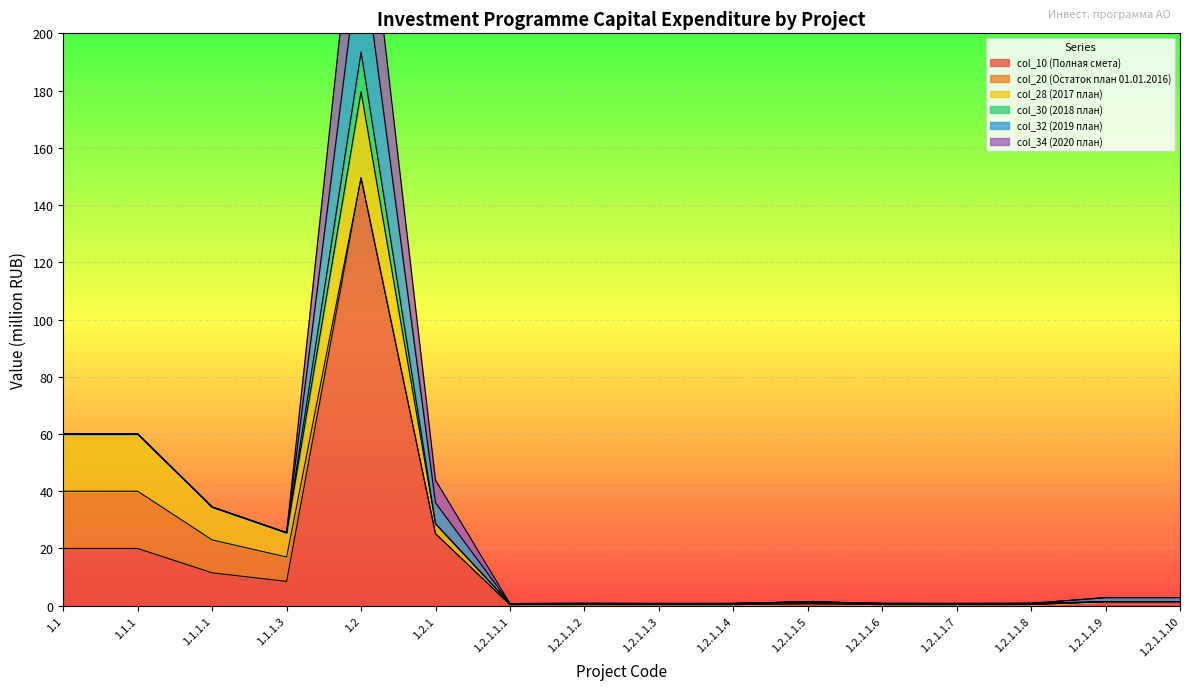

Which category has the lowest value in the col_32 (2019 план) series?

1.1